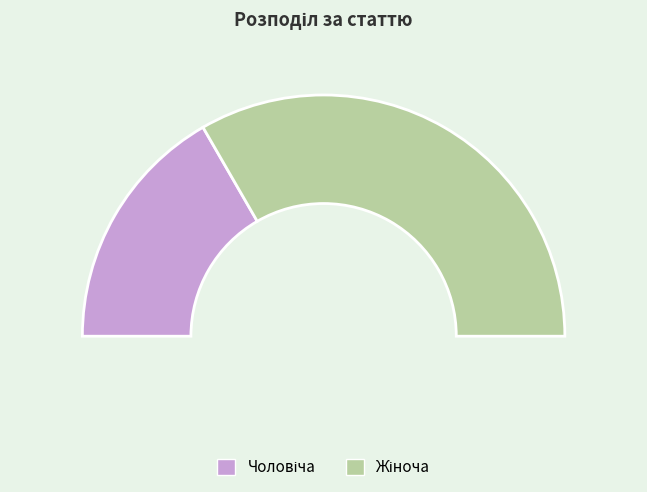

Which category has the smallest portion of the pie?

Чоловіча